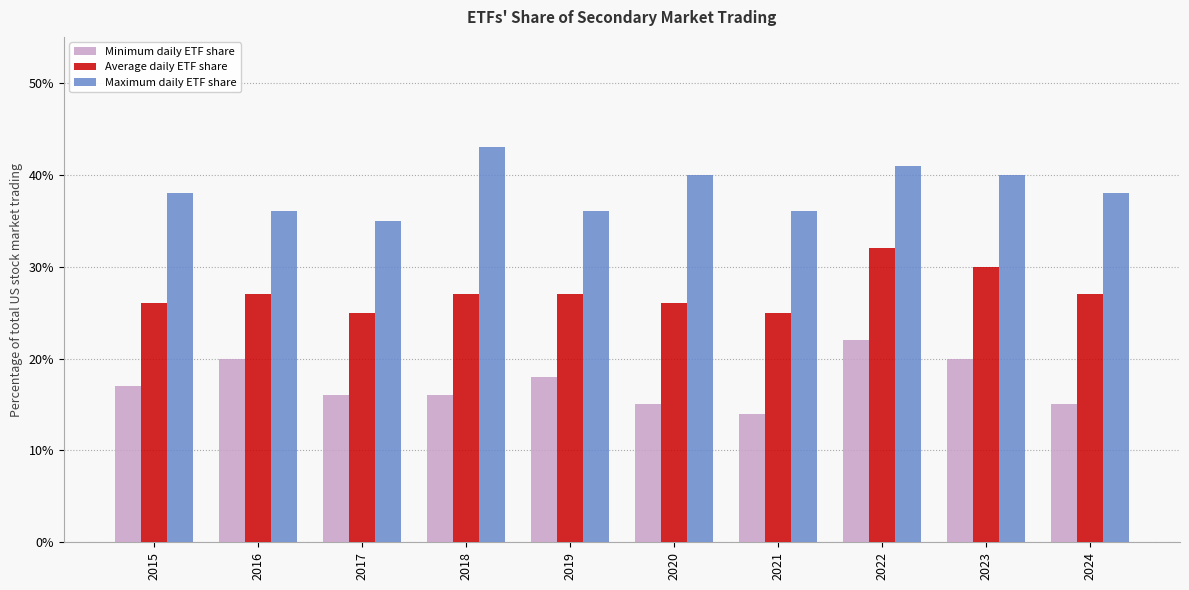

Rank the series by their maximum value, from lowest to highest.

Minimum daily ETF share, Average daily ETF share, Maximum daily ETF share